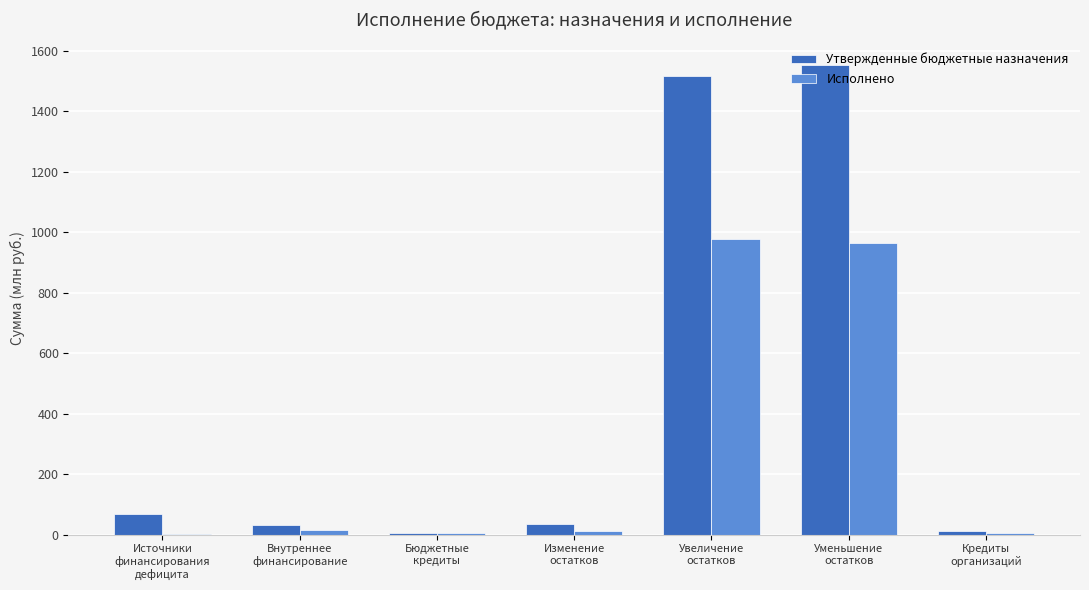

What is the spread (max minus min) of values at Кредиты
организаций?

6.0